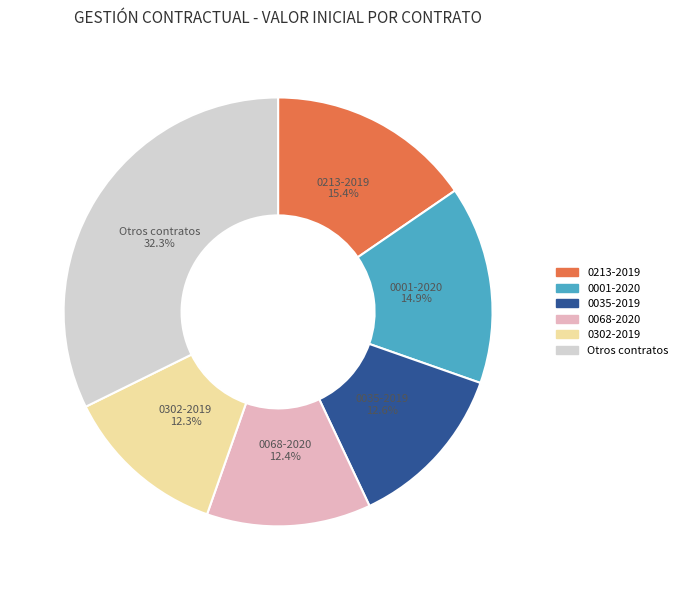

Is there a majority slice in this chart?

No